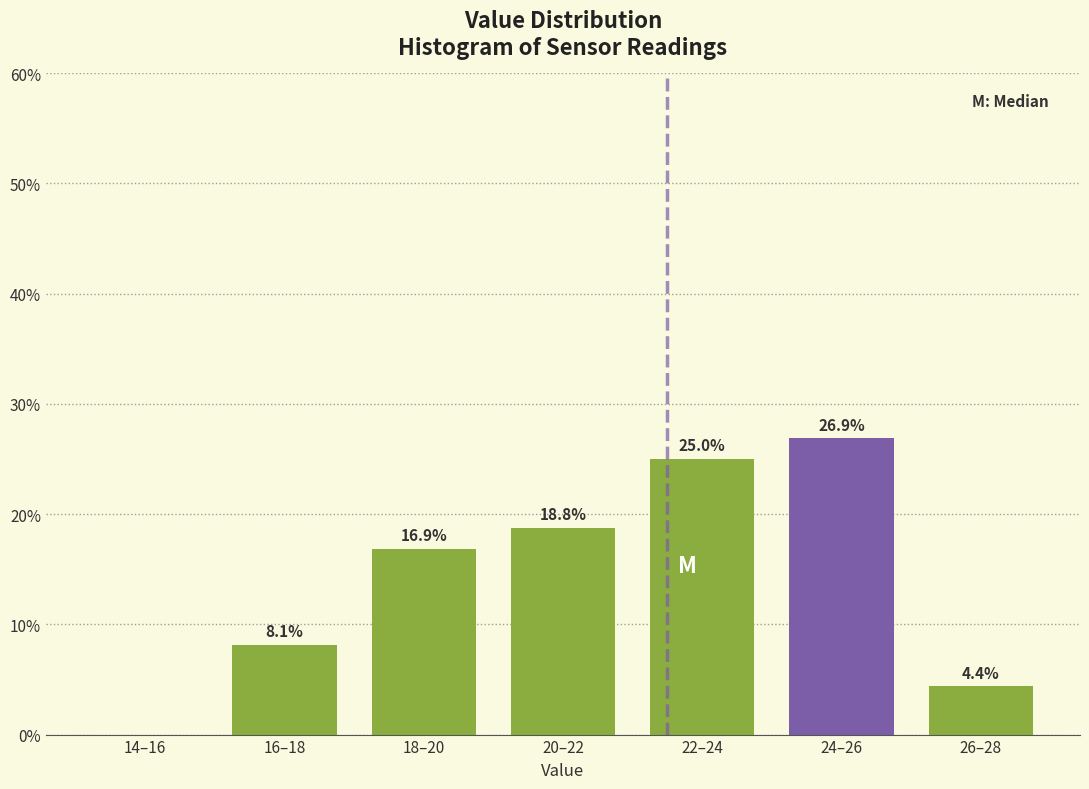

Reading right to left, what are all the values shown in this chart?

26–28=4.4	24–26=26.9	22–24=25.0	20–22=18.8	18–20=16.9	16–18=8.1	14–16=0.0